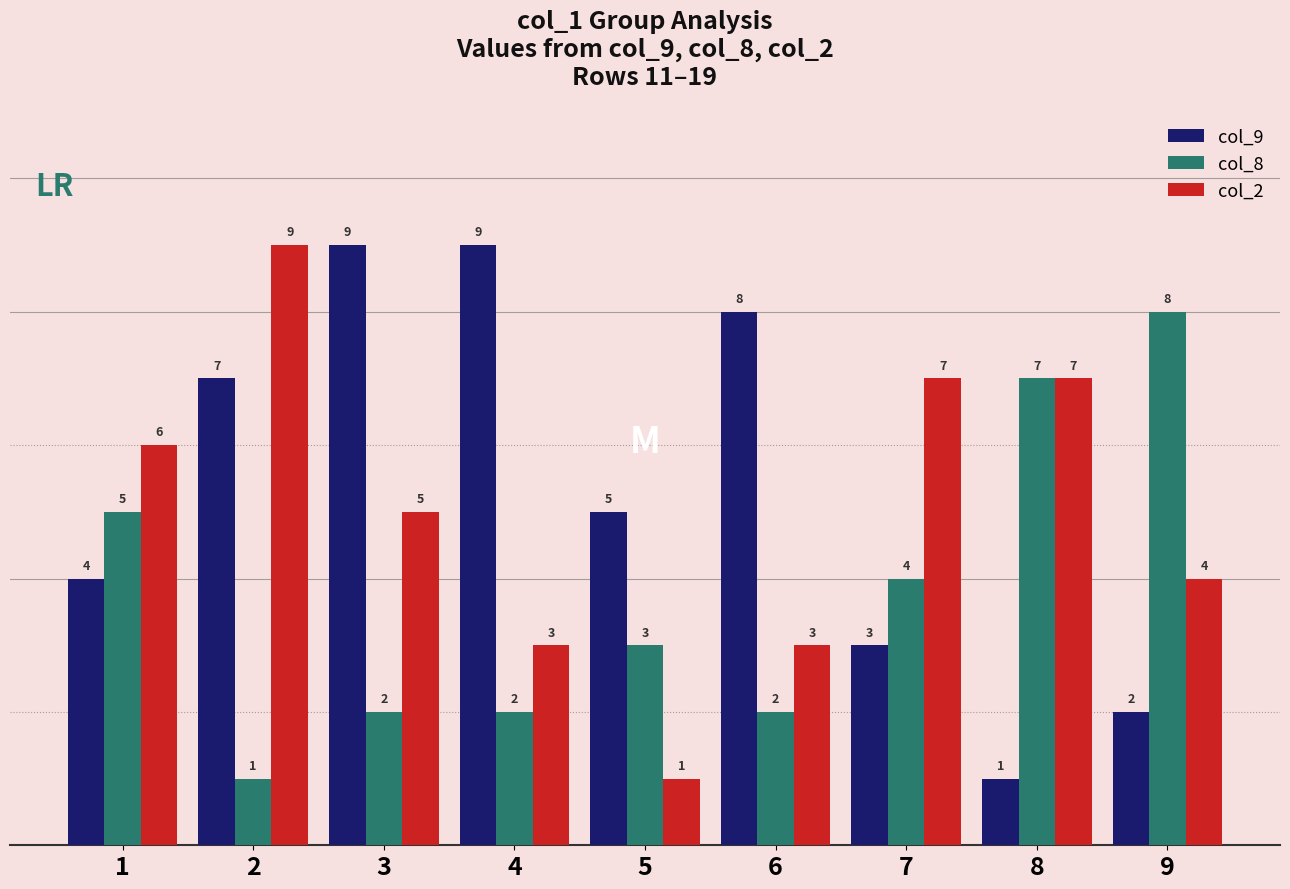

What is the value of the col_8 bar at the 8th from the left?

7